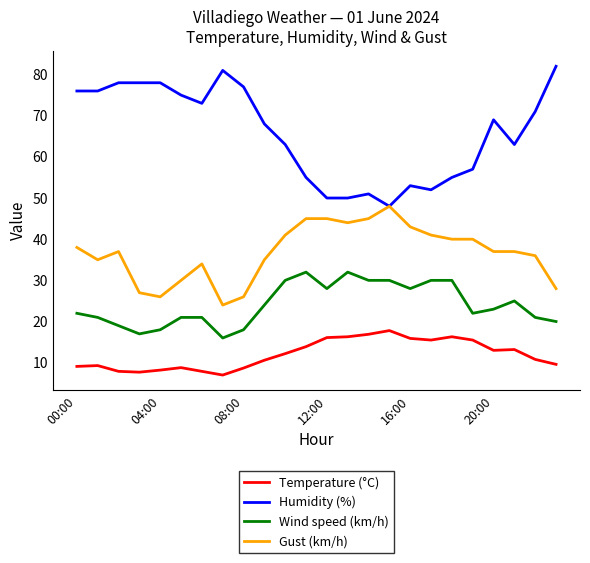

Which series has the largest range (max minus min)?

Humidity (%)